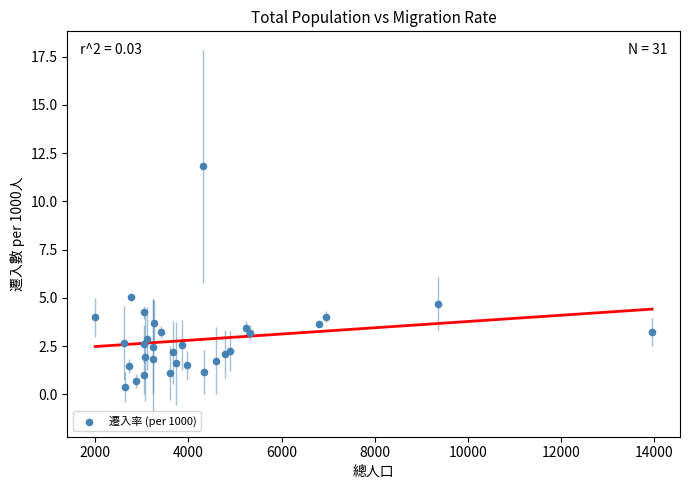

What Y value in the scatter plot is closest to 6?

5.1